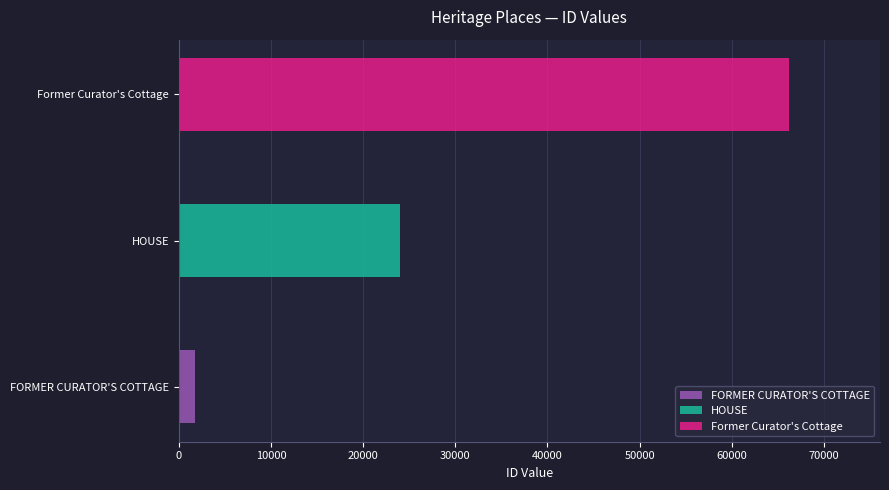

Does the chart contain any negative values?

No